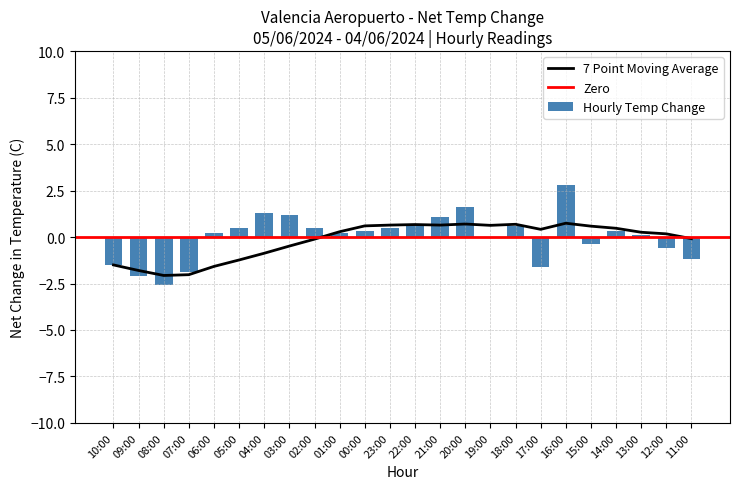

Is it true that 7 Point Moving Average equals 0.7 at 18:00?

True